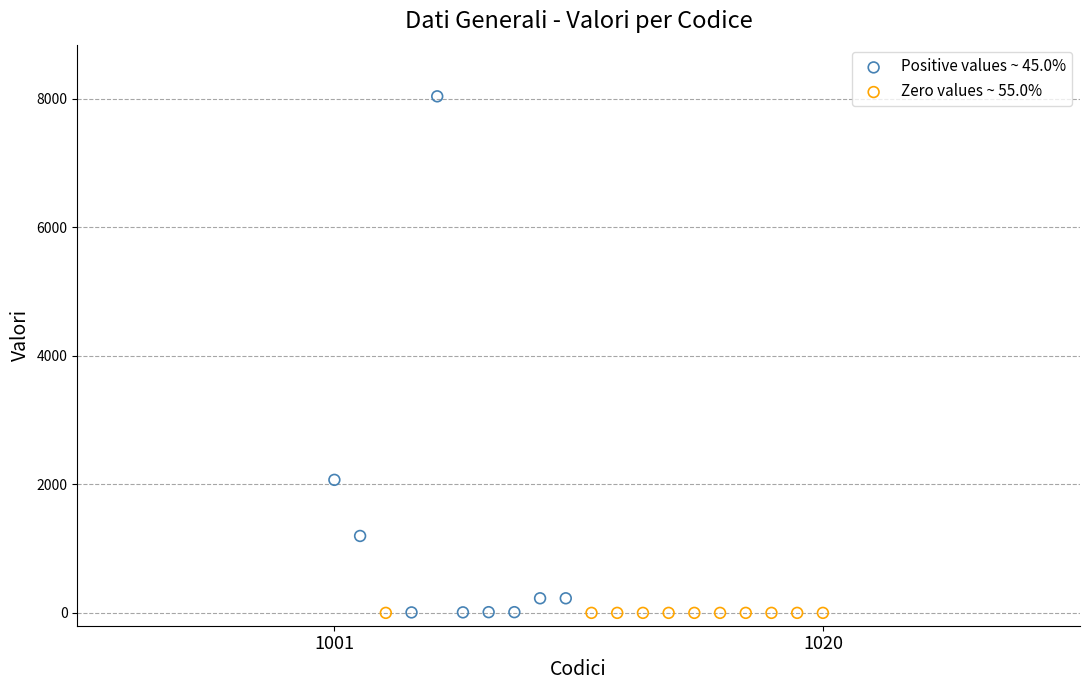

Which series reaches the maximum Y coordinate?

Positive values ~ 45.0%